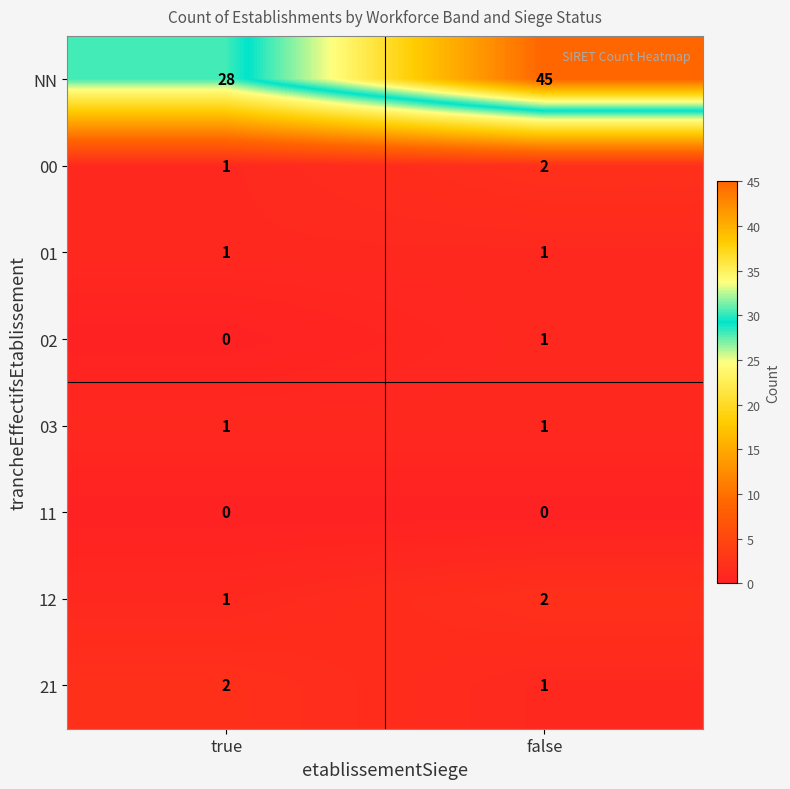

What value does the NN series have at false?

45